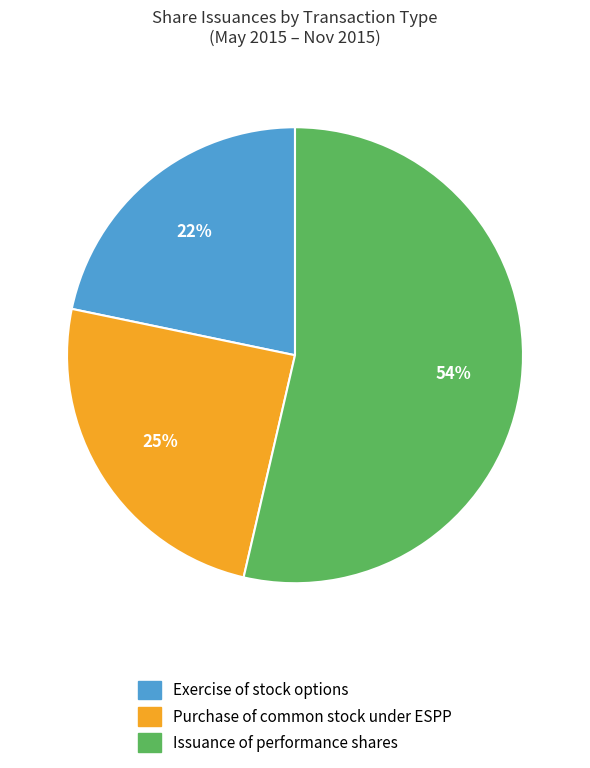

Which slice is the smallest?

Exercise of stock options